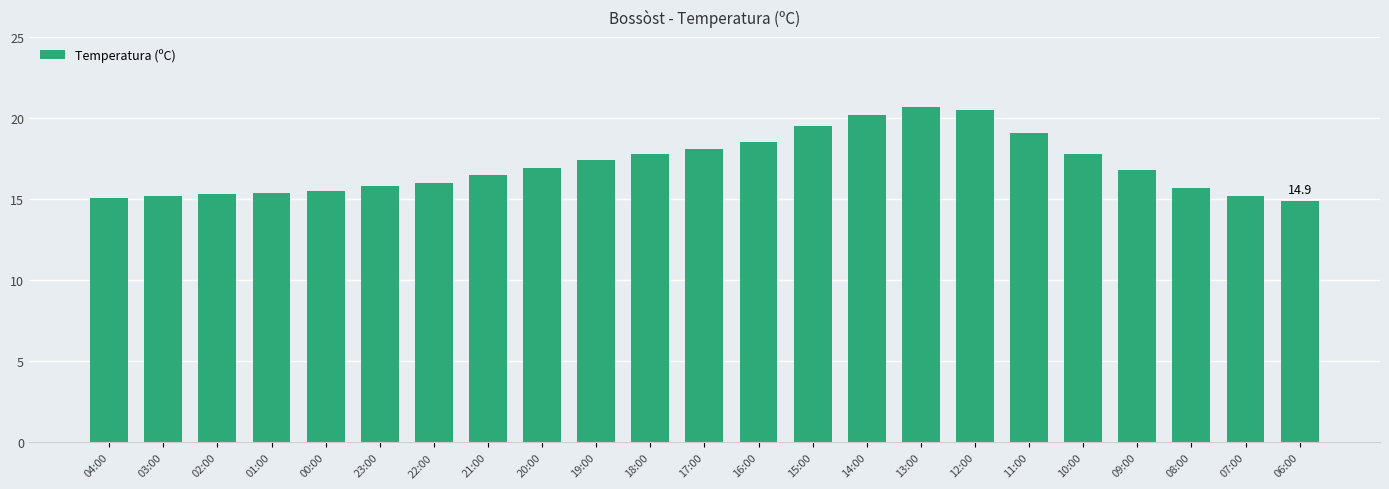

Count the number of data series in this chart.

1